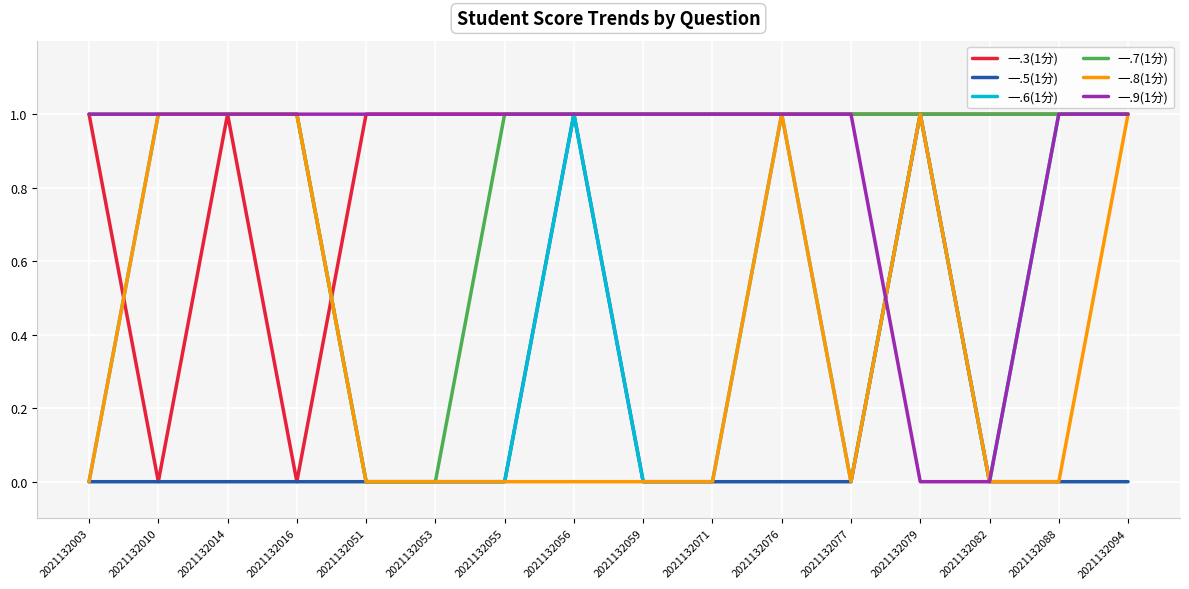

Reading right to left, transcribe all the data shown in this chart.

一.3(1分): 1	1	1	1	1	1	1	1	1	1	1	1	0	1	0	1
一.5(1分): 0	0	0	1	0	0	0	0	1	0	0	0	0	0	0	0
一.6(1分): 1	1	0	1	0	1	0	0	1	0	0	0	1	1	1	0
一.7(1分): 1	1	1	1	1	1	1	1	1	1	0	0	1	1	1	1
一.8(1分): 1	0	0	1	0	1	0	0	0	0	0	0	1	1	1	0
一.9(1分): 1	1	0	0	1	1	1	1	1	1	1	1	1	1	1	1